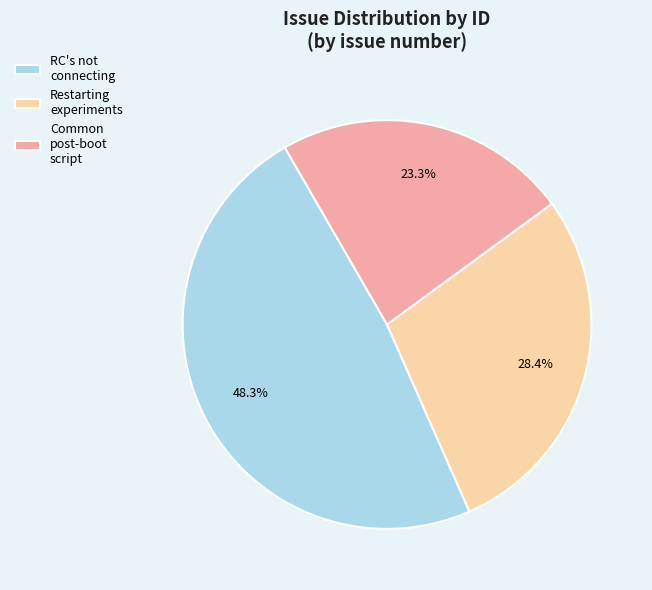

Rank the categories by value from highest to lowest.

RC's not connecting, Restarting experiments, Common post-boot script